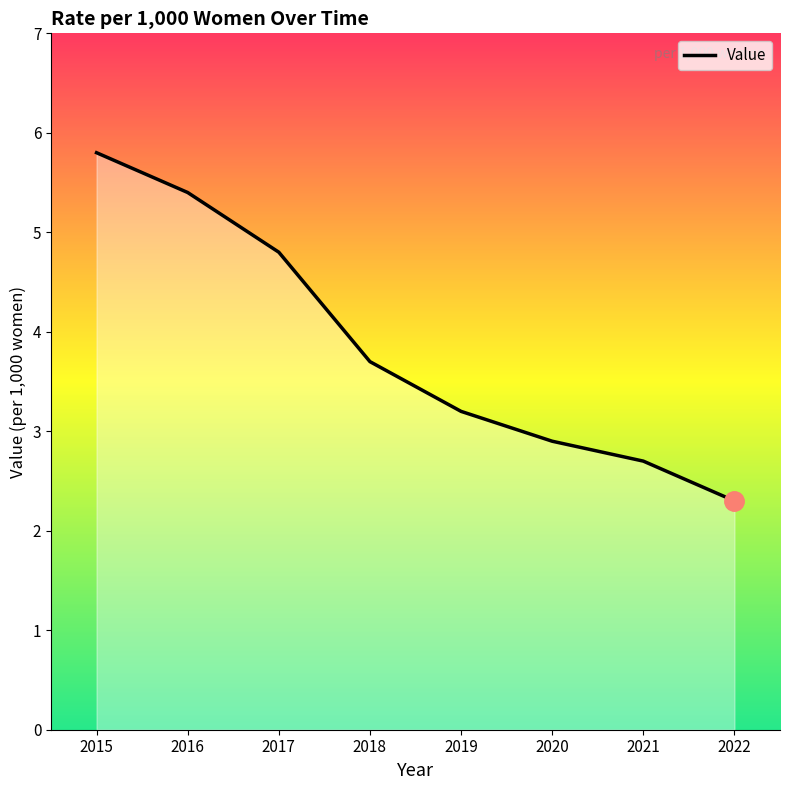

Read the value at 2021.

2.7